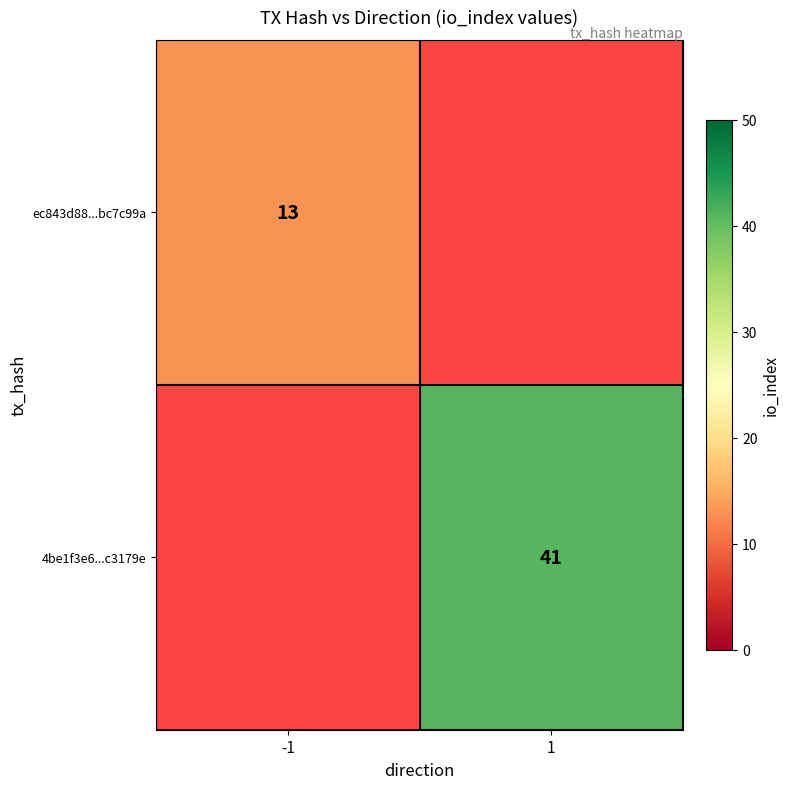

True or false: 4be1f3e6...c3179e has a value of 72 at 1.

False